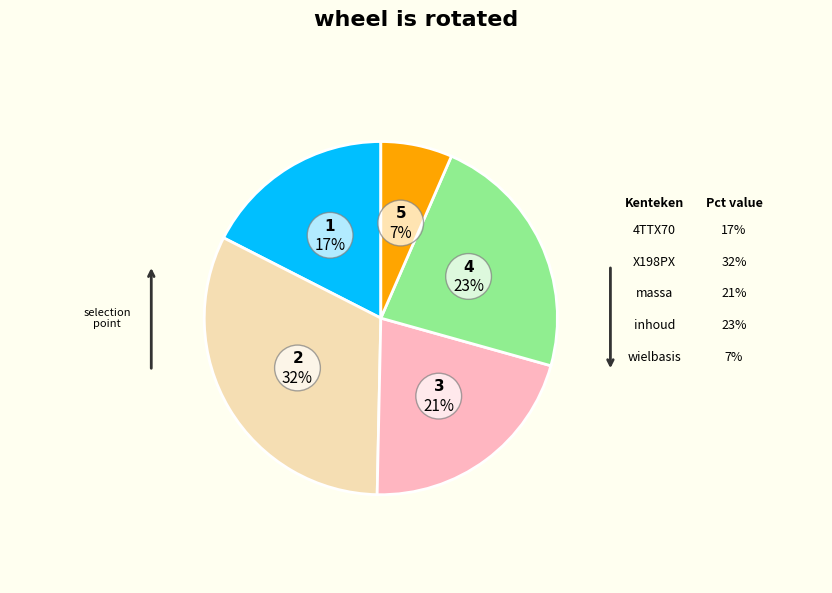

How many segments does this pie chart have?

5